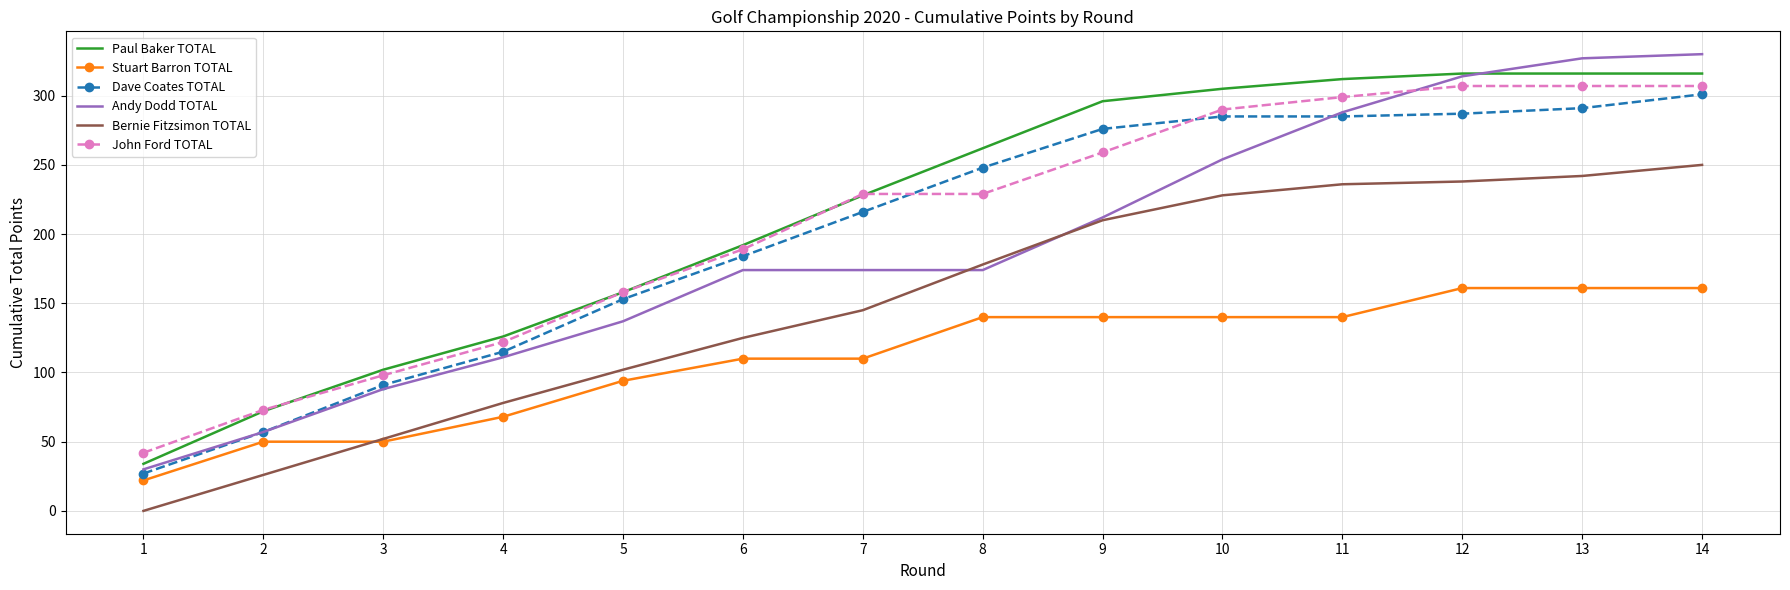

How many values in the Bernie Fitzsimon TOTAL series are below 178?

7